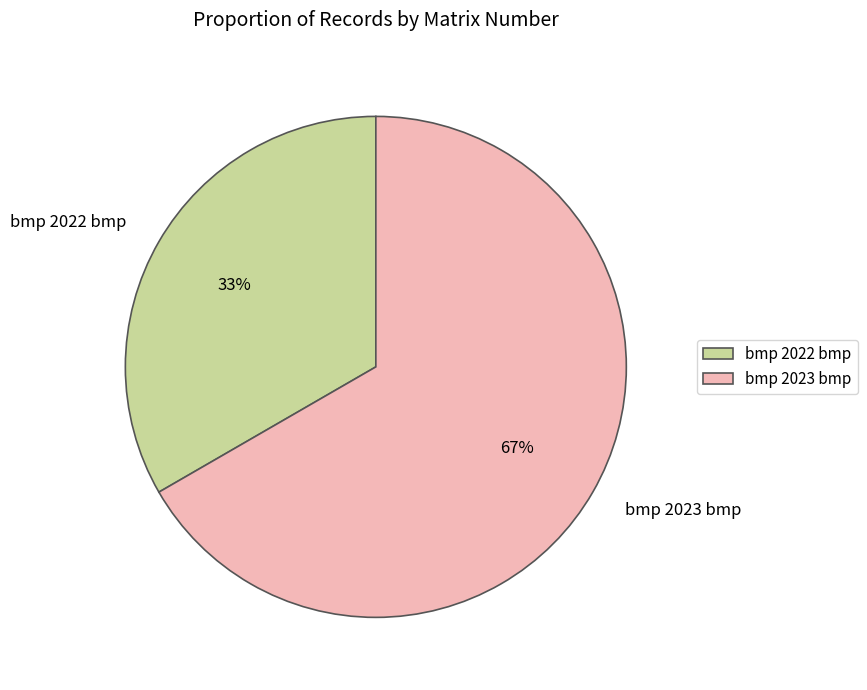

Which has a higher value, bmp 2023 bmp or bmp 2022 bmp?

bmp 2023 bmp